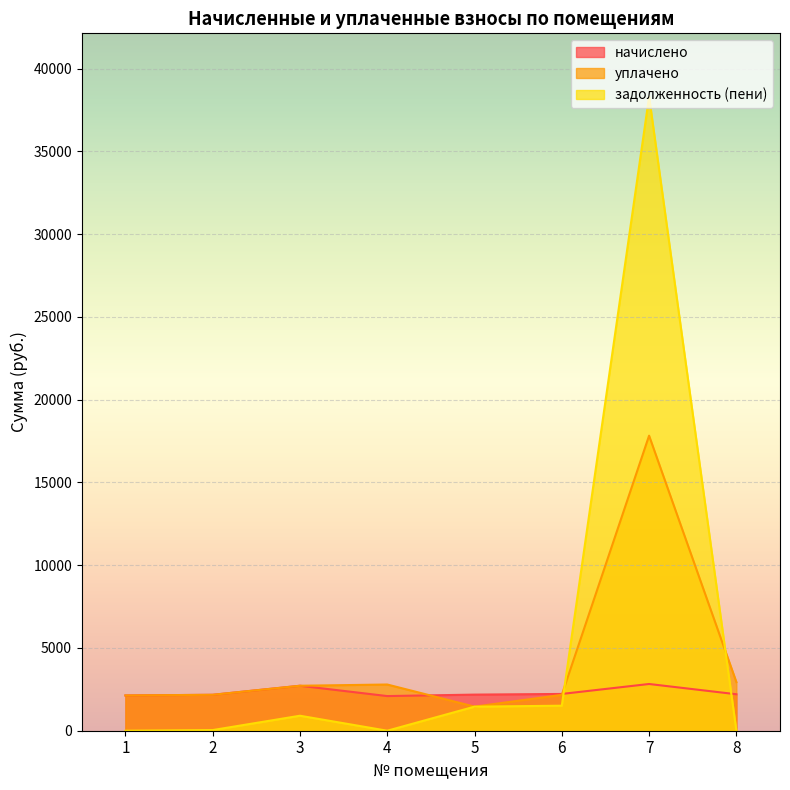

Which series has the widest spread of values?

задолженность (пени)